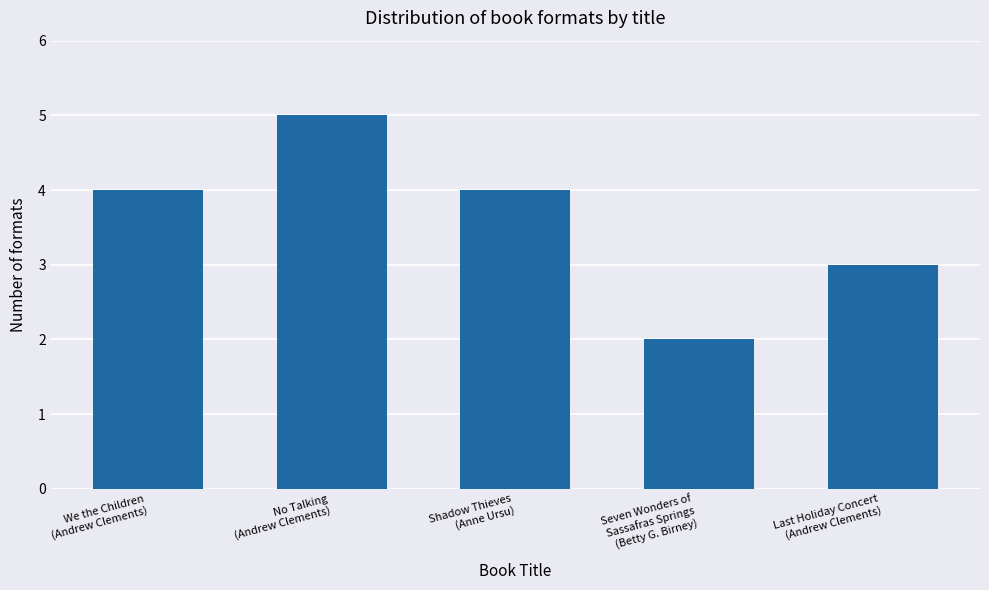

Count the number of data series in this chart.

1